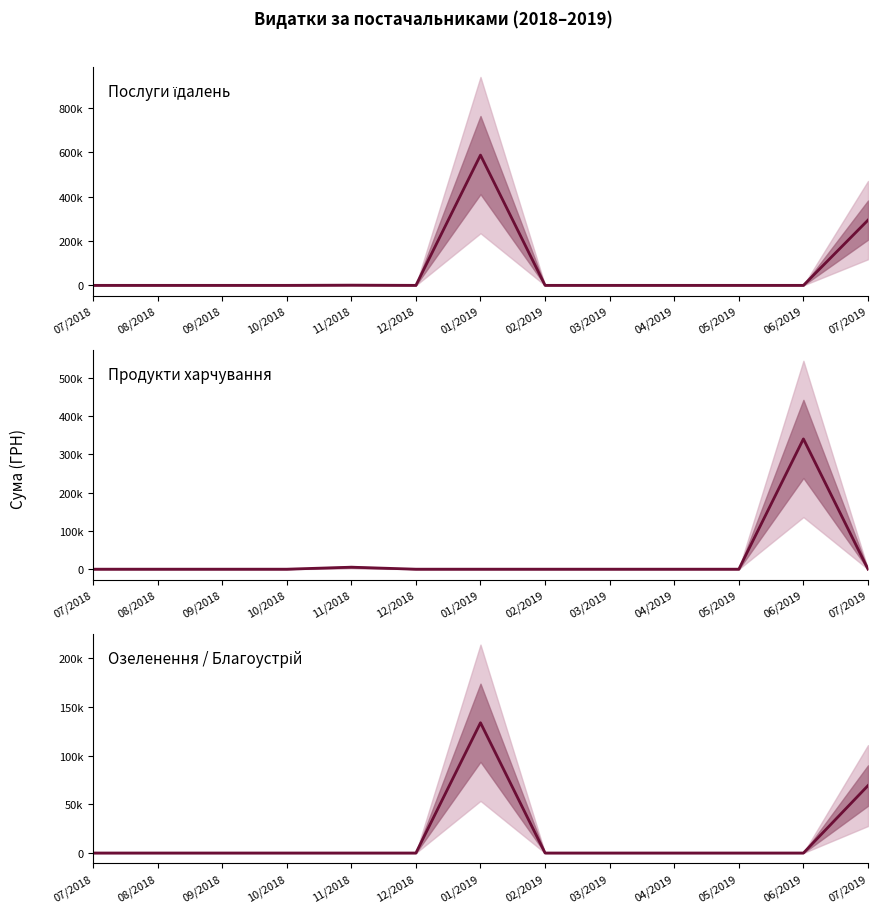

Is this an area chart (filled region under the line)?

No